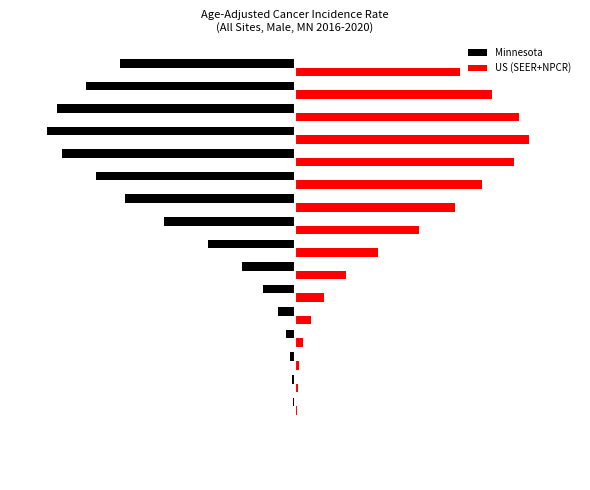

What are all the series names shown in the legend?

Minnesota, US (SEER+NPCR)